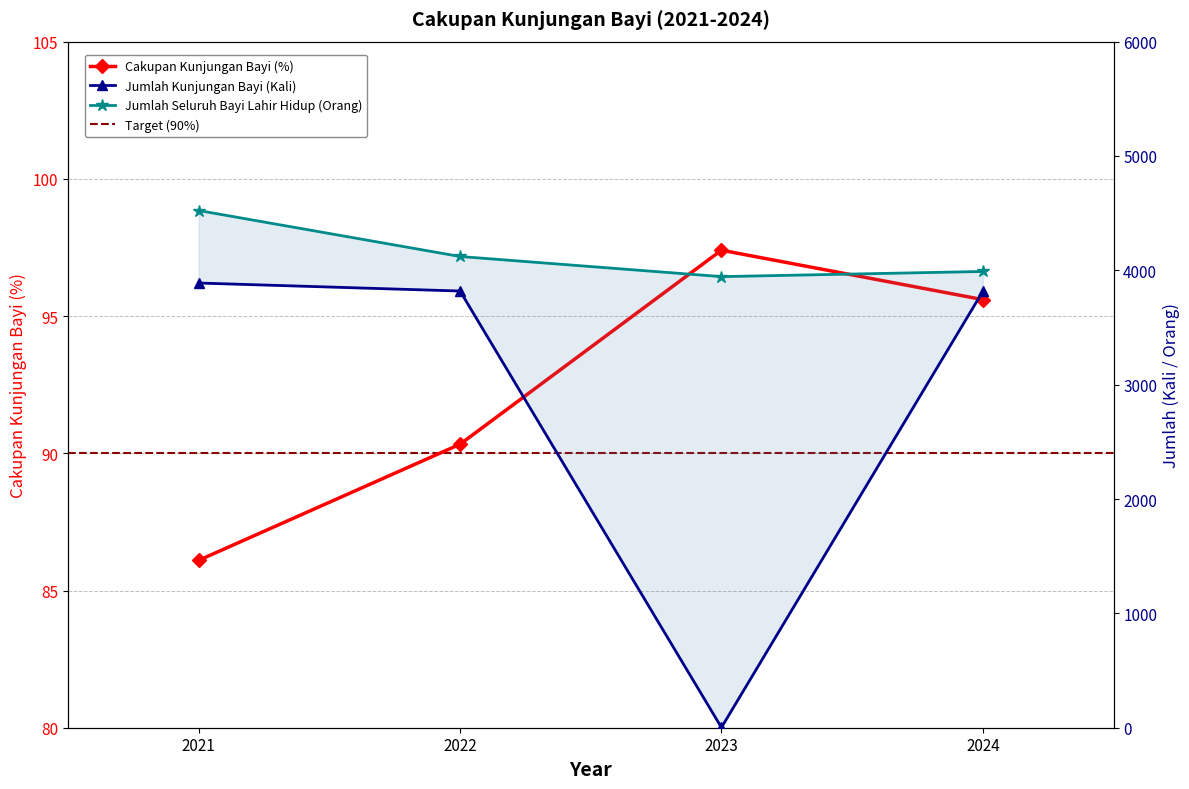

What is the average value of the Jumlah Seluruh Bayi Lahir Hidup (Orang) series?

4144.8